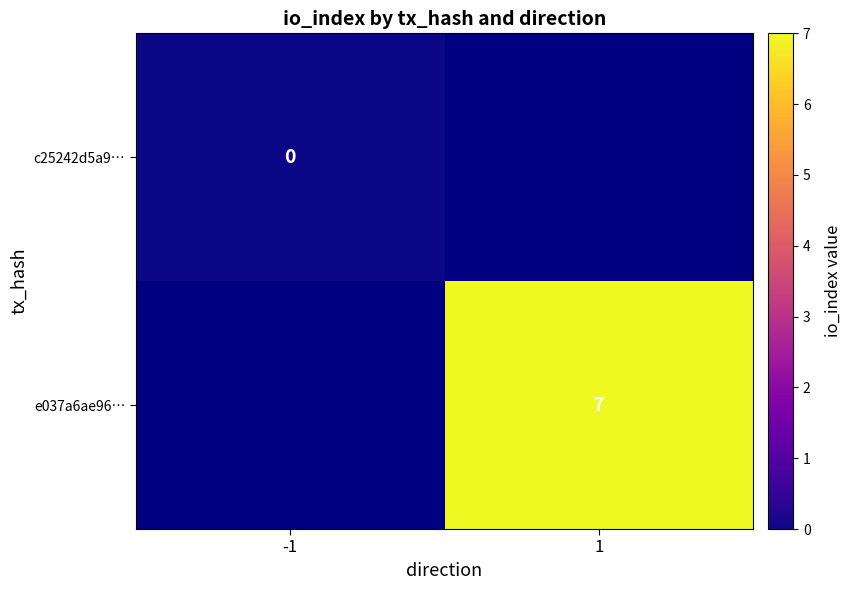

At how many categories does at least one series exceed 6?

1